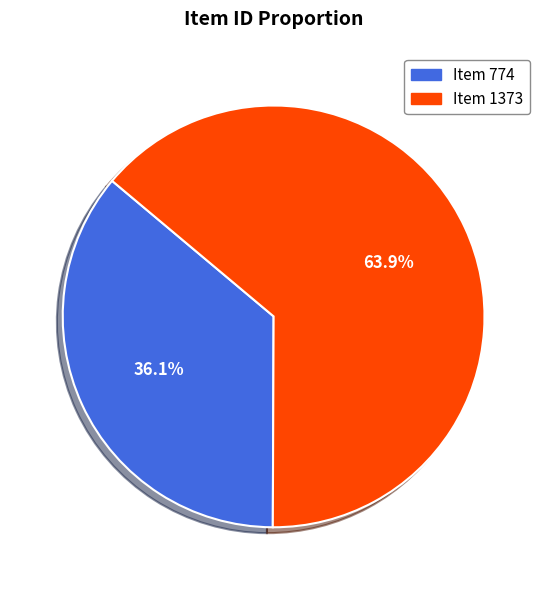

Is it true that Item 774 is 21% of the pie?

False